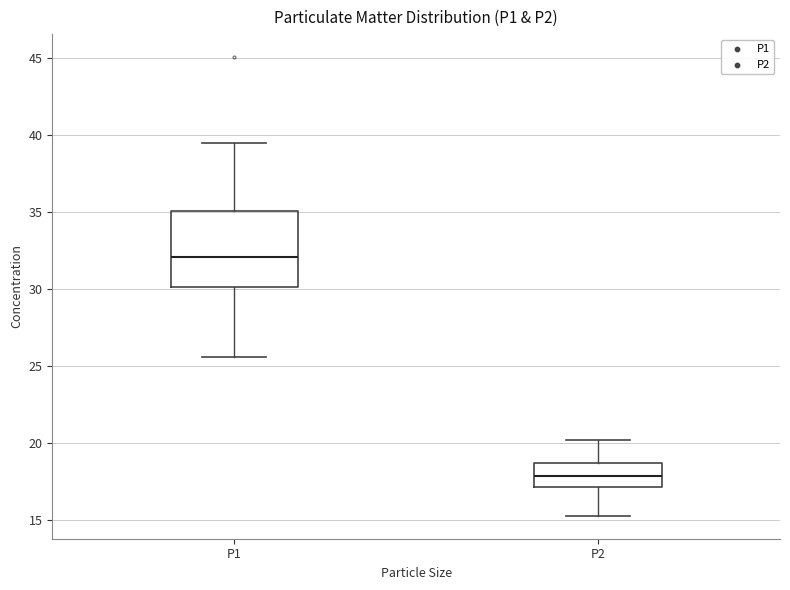

Reading left to right, transcribe this box plot: for each box, give where its median line is, the range the box spans, and where its two whiskers end, as read against the y-axis. The values are not printed on the chart, so give them approximately, as read against the axis.

P1: median 32.0, box 30.0 to 35.0, whiskers 25.5 to 39.5
P2: median 18.0, box 17.0 to 18.5, whiskers 15.5 to 20.0